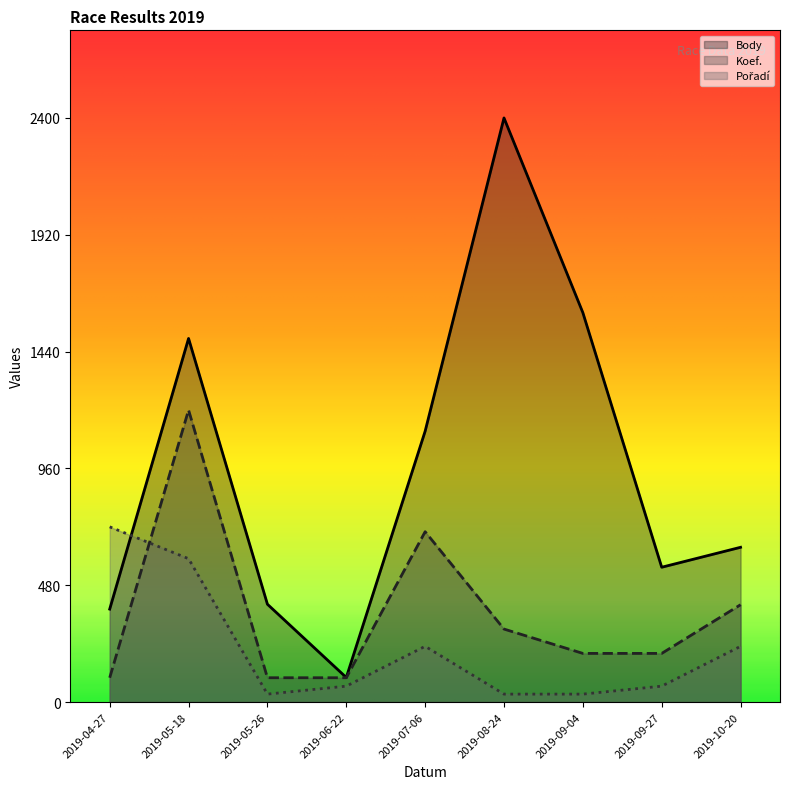

True or false: Body has more than 2 interior local peaks.

False